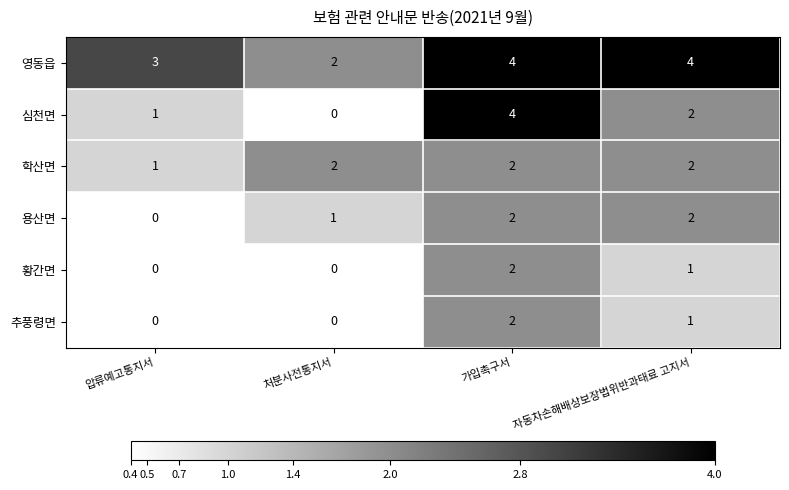

At which label does 추풍령면 first exceed 1?

가입촉구서